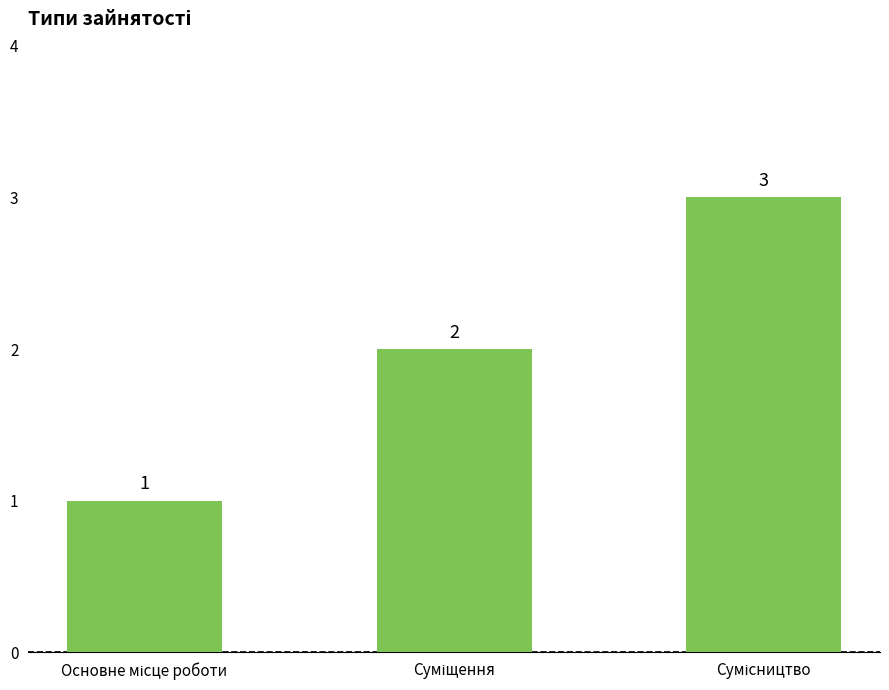

What is the greatest value displayed?

3